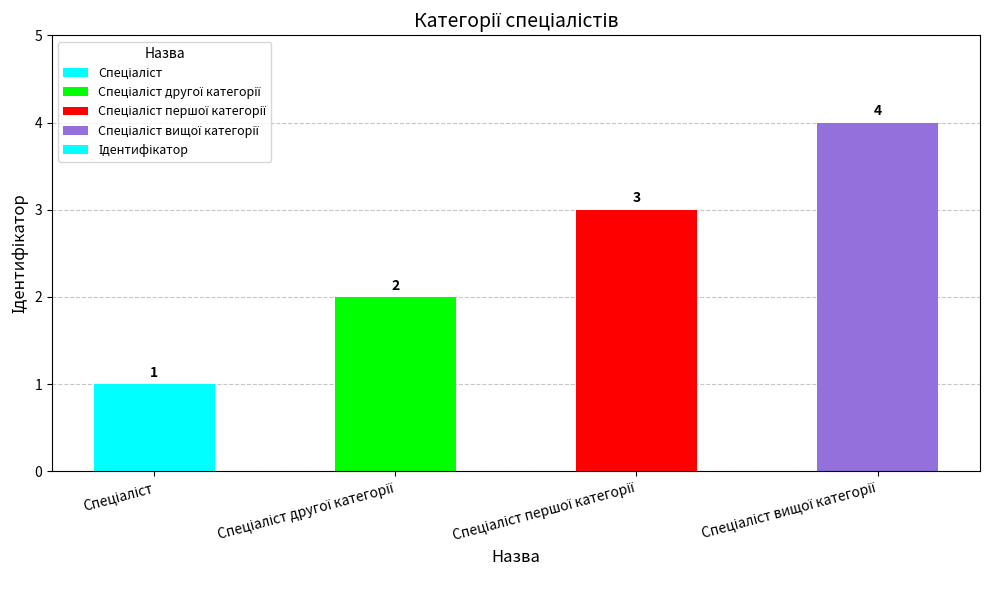

Are the bars horizontal?

No